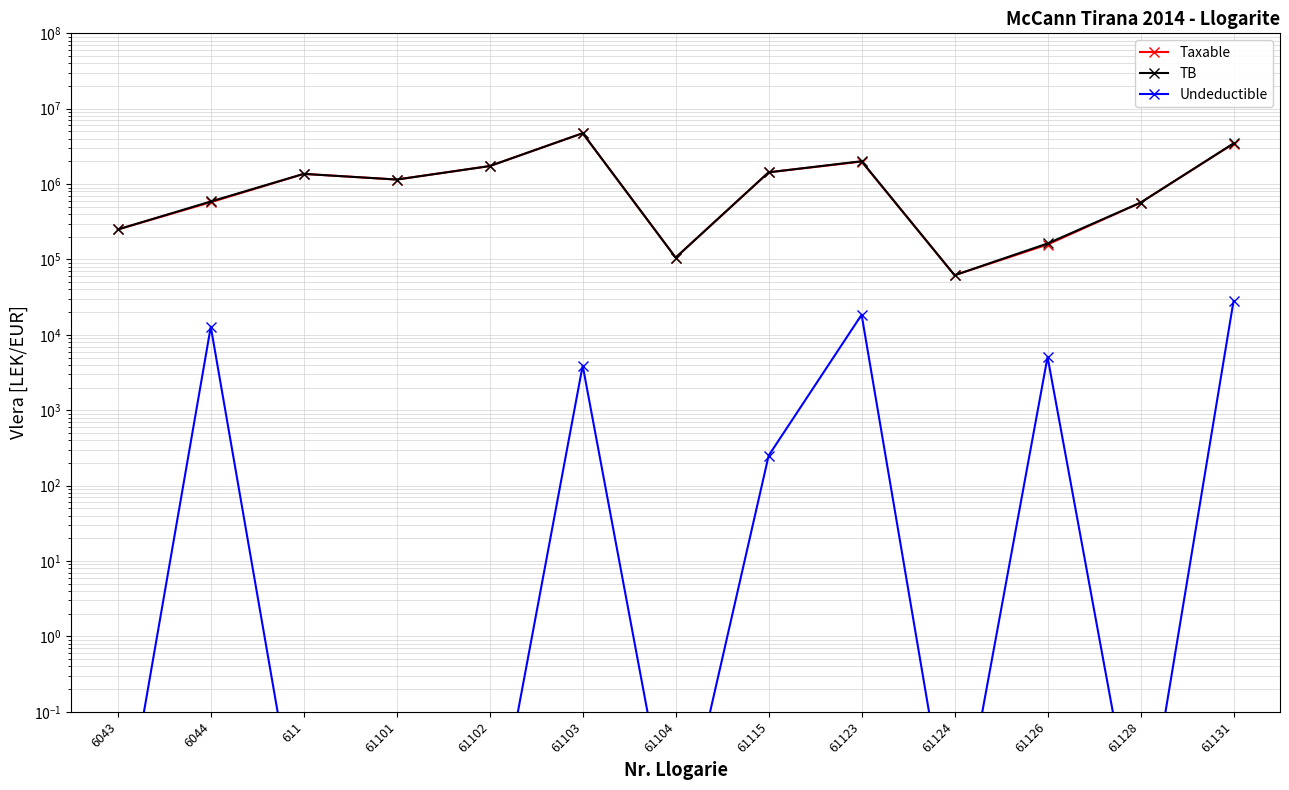

What is the difference between the Undeductible values at 6044 and 61103?

8902.0